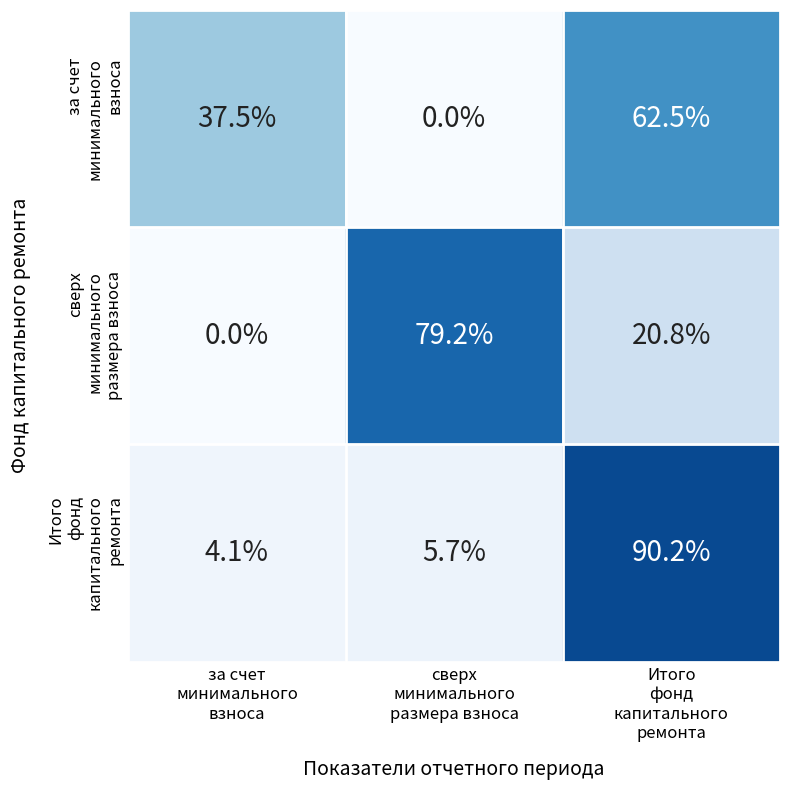

Count the number of categories in the chart.

3